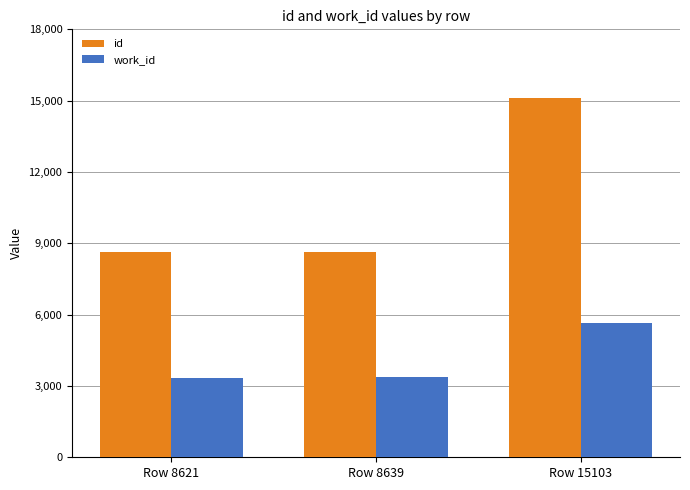

Does the chart contain any negative values?

No